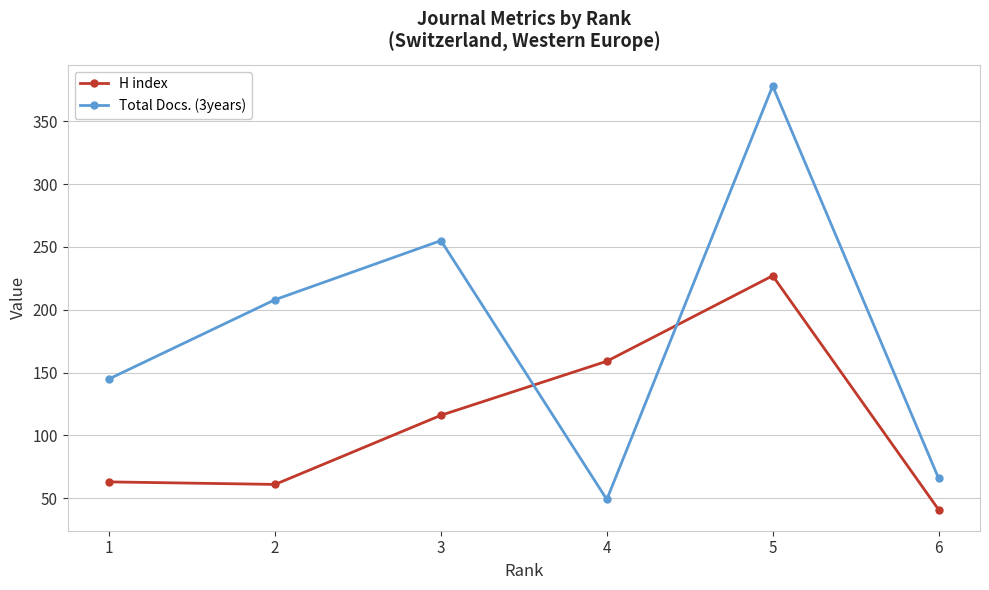

What is the sum of the Total Docs. (3years) values at 6 and 5?

444